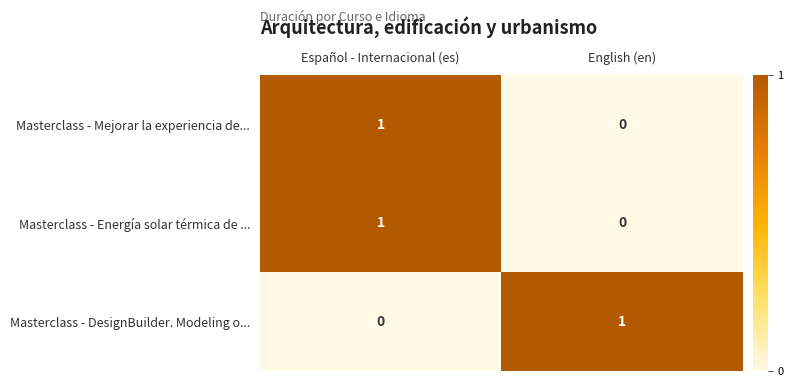

Where is Masterclass - Energía solar térmica de ... nearest to the value 0?

English (en)